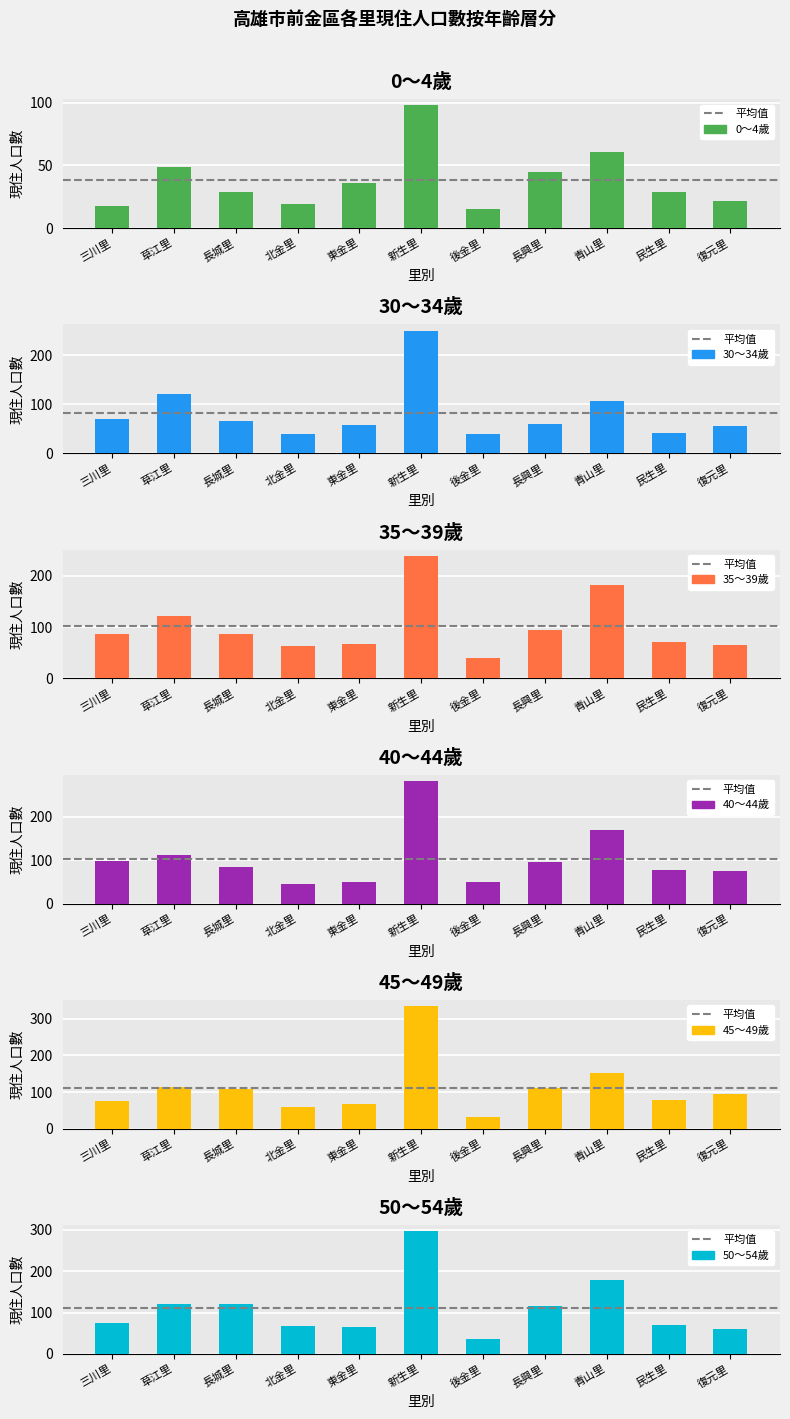

What is the label of the 11th bar from the left?

復元里